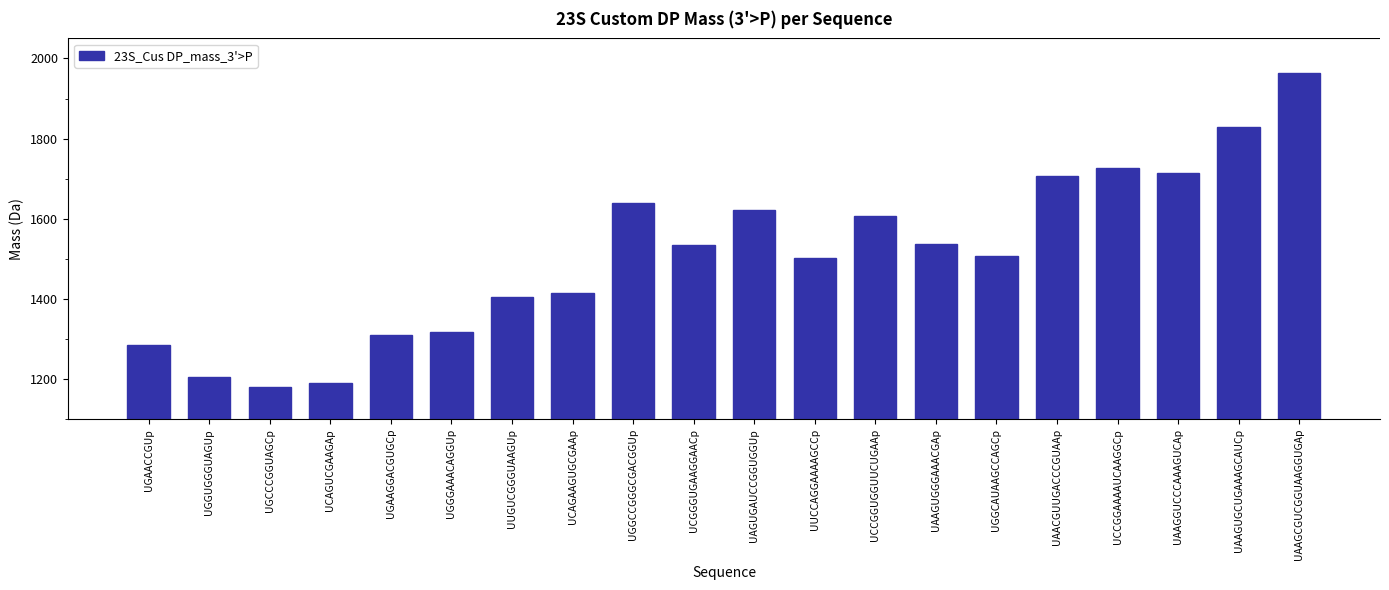

True or false: the data shows 463.9 at UUGUCGGGUAAGUp.

False